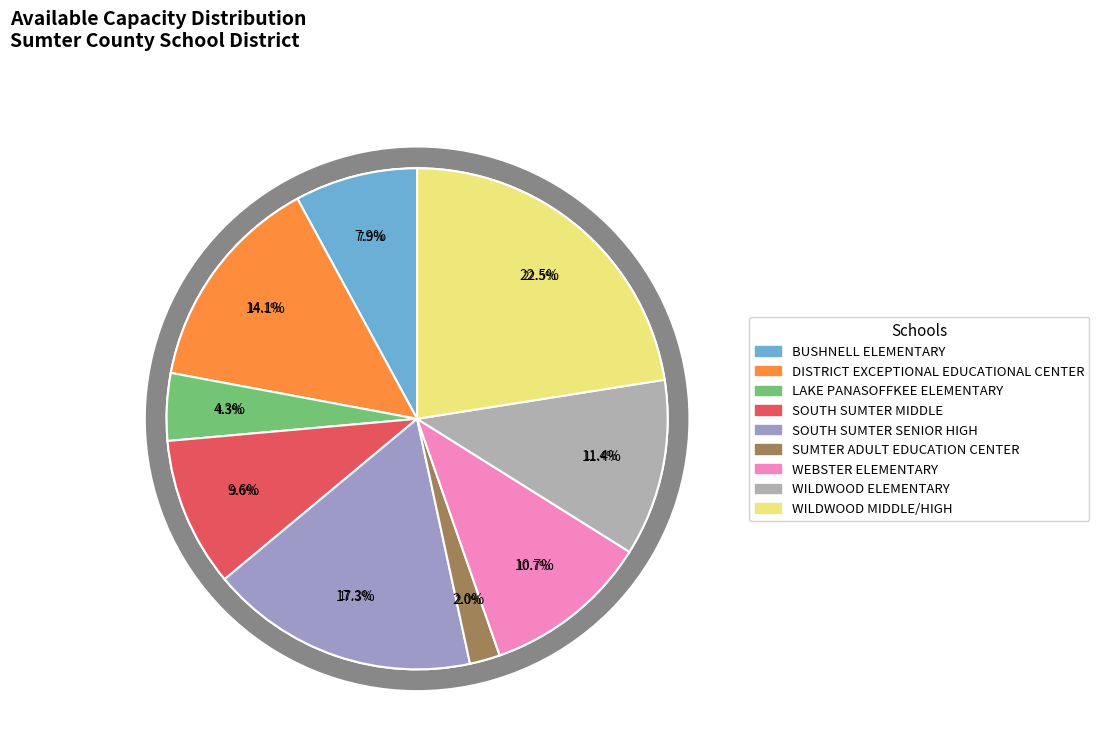

Is there a majority slice in this chart?

No